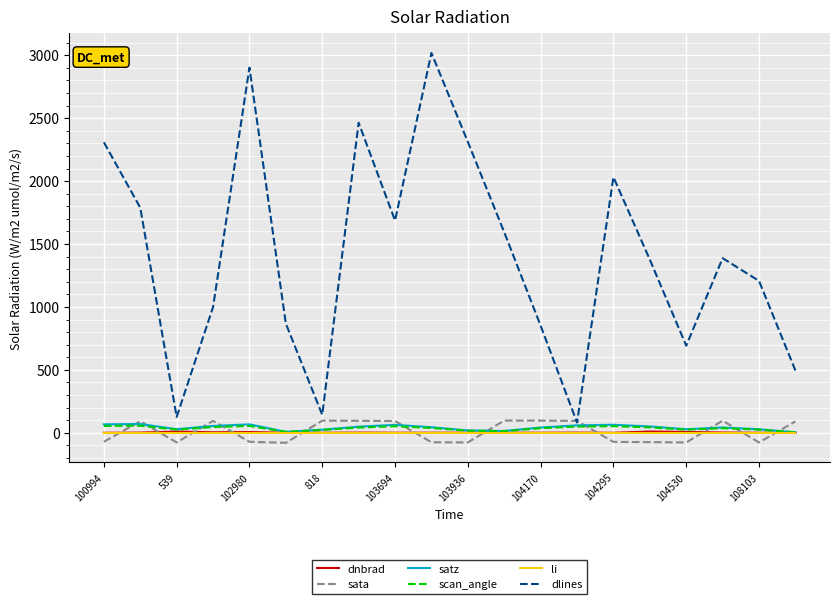

Which series has the largest range (max minus min)?

dlines